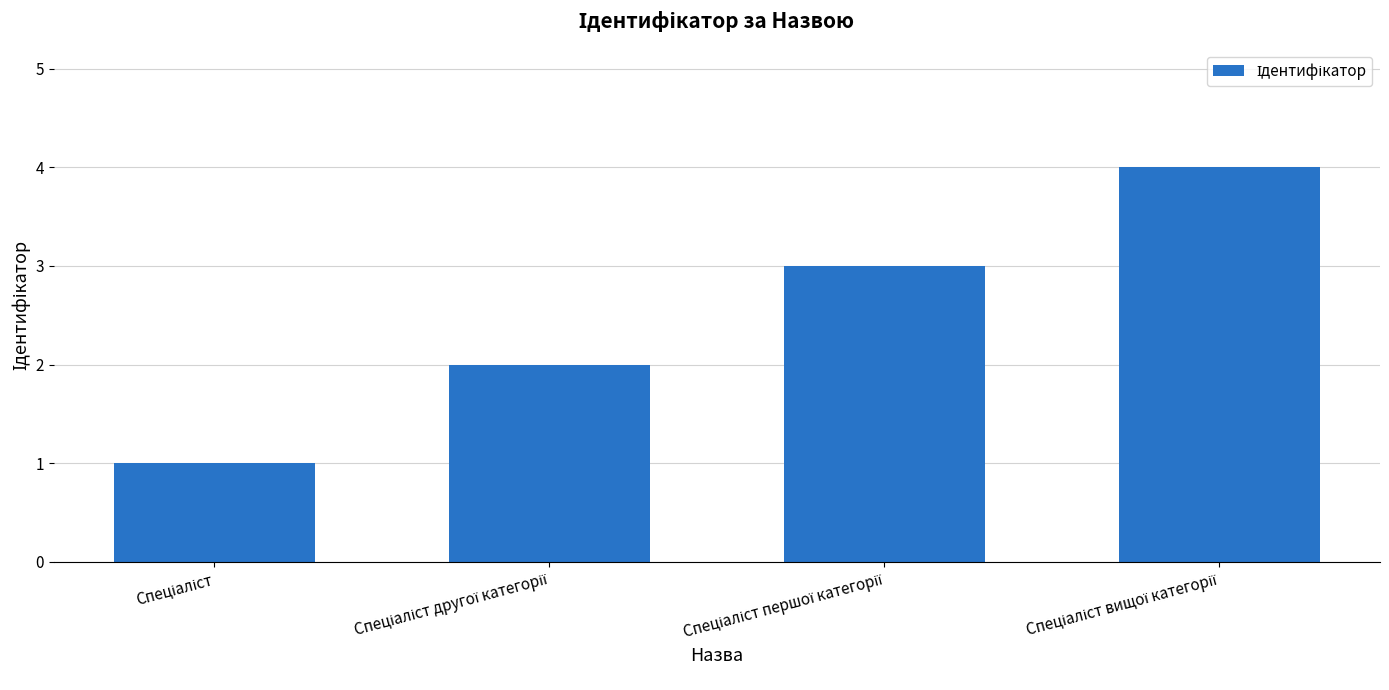

What is the difference between the maximum and minimum values?

3